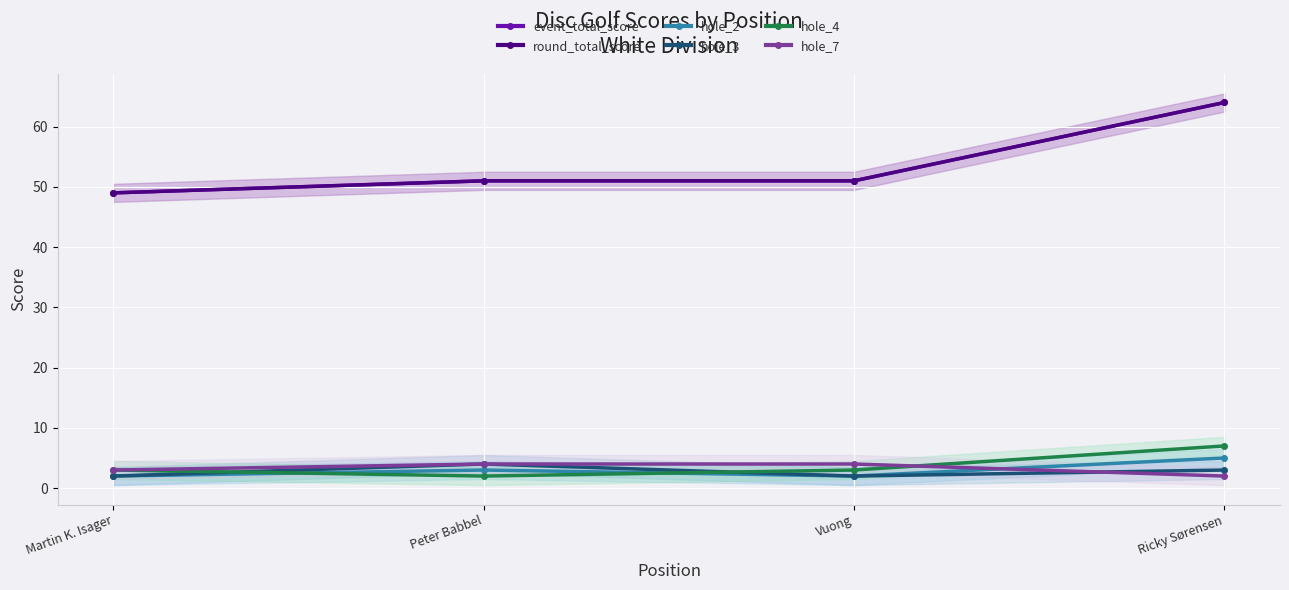

Which series has the largest total across all categories?

event_total_score